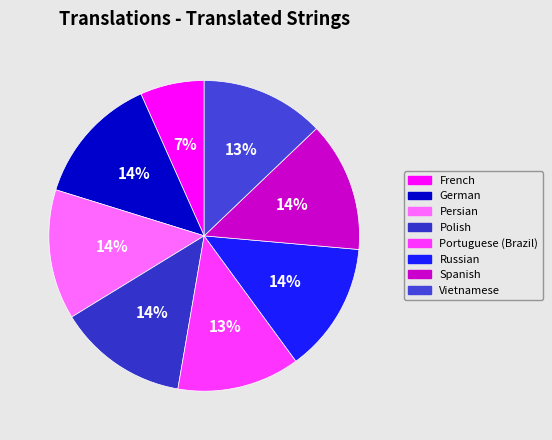

What percentage is the Spanish slice, to the nearest percent?

14%